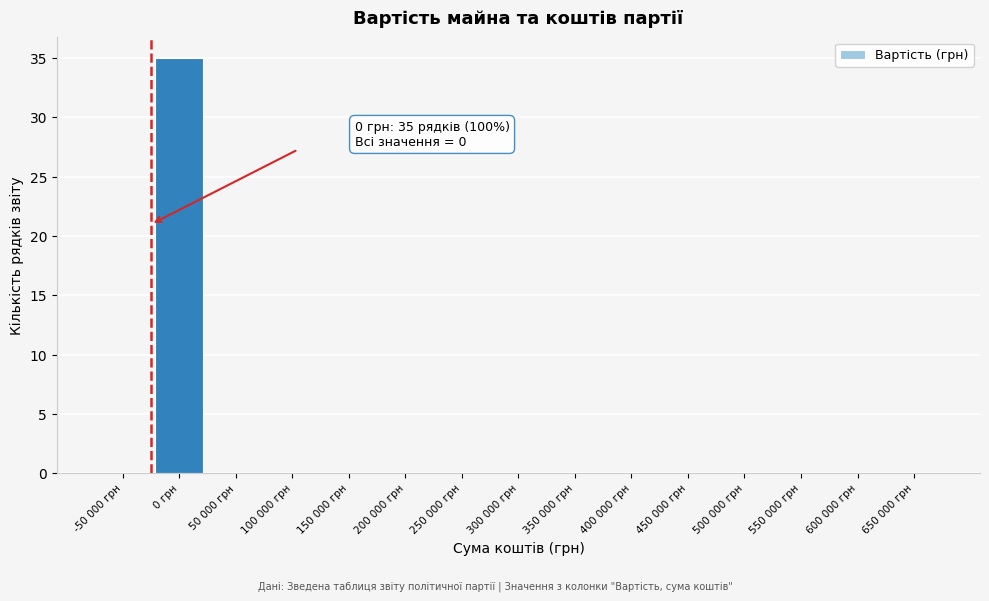

Reading right to left, what are all the values shown in this chart?

650 000 грн=0	600 000 грн=0	550 000 грн=0	500 000 грн=0	450 000 грн=0	400 000 грн=0	350 000 грн=0	300 000 грн=0	250 000 грн=0	200 000 грн=0	150 000 грн=0	100 000 грн=0	50 000 грн=0	0 грн=35	-50 000 грн=0